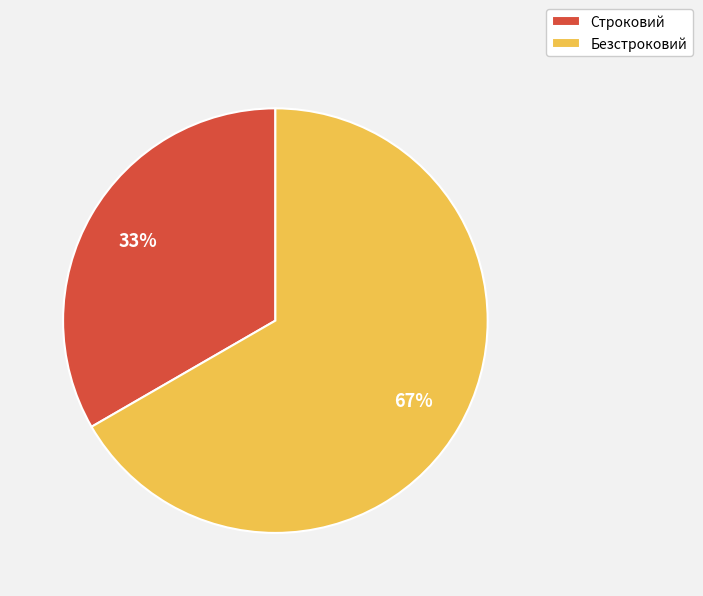

Which has a higher value, Безстроковий or Строковий?

Безстроковий